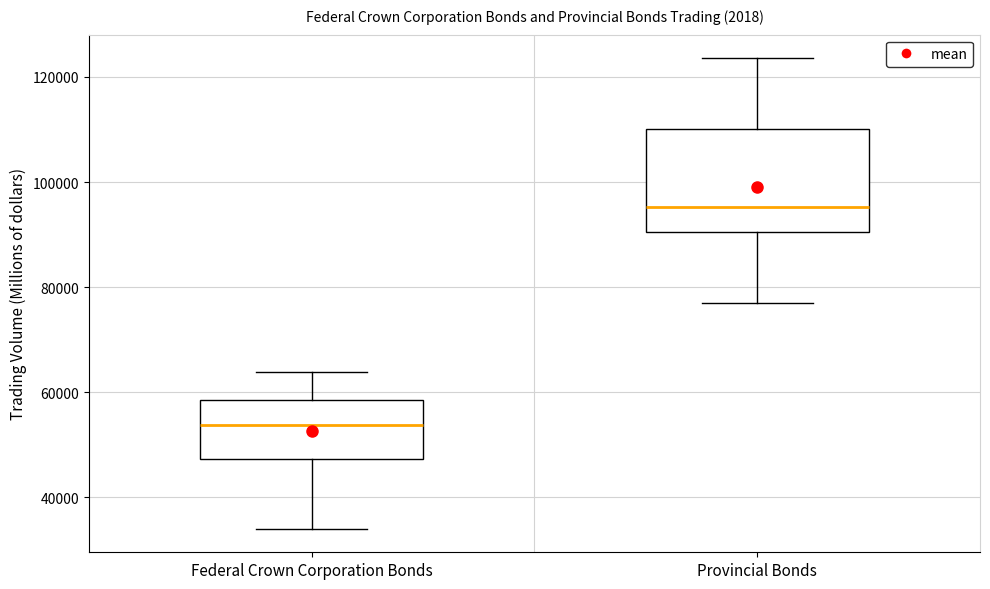

Reading left to right, read every box against the y-axis: the position of its median line, the range the box covers, and the ends of its whiskers. The values are not printed on the chart, so give them approximately, as read against the axis.

Federal Crown Corporation Bonds: median 54000, box 48000 to 58000, whiskers 34000 to 64000
Provincial Bonds: median 96000, box 90000 to 110000, whiskers 76000 to 124000